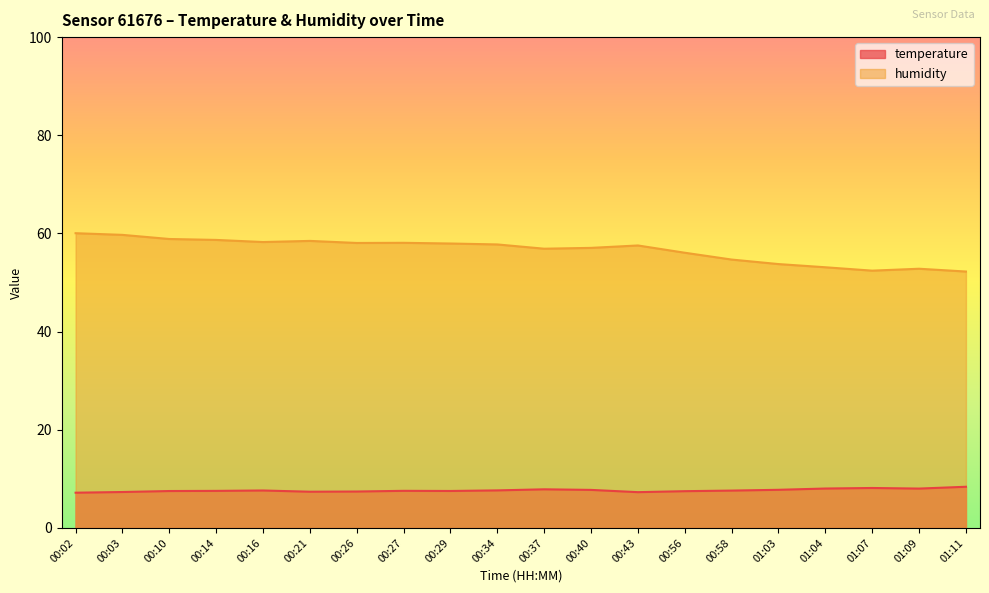

Which series changed the most between 00:40 and 01:04?

humidity